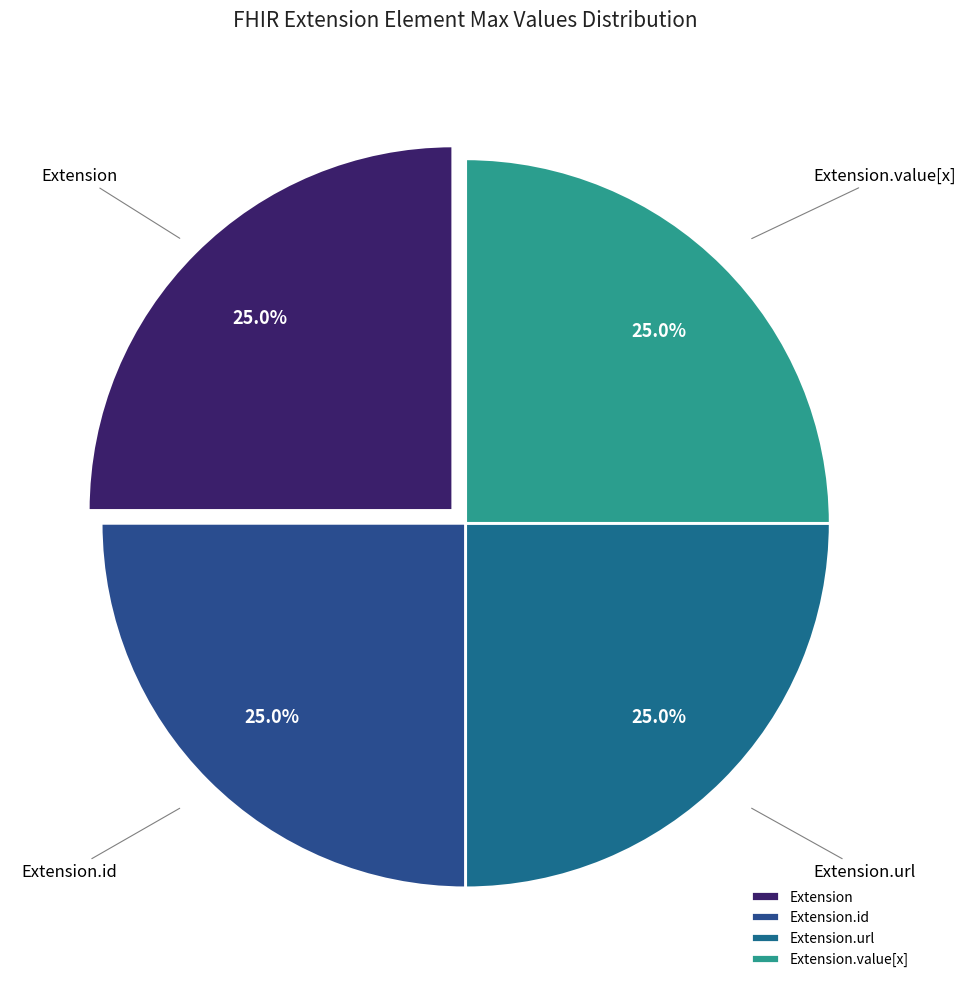

What is the ratio of the value at Extension to the value at Extension.url?

1.0